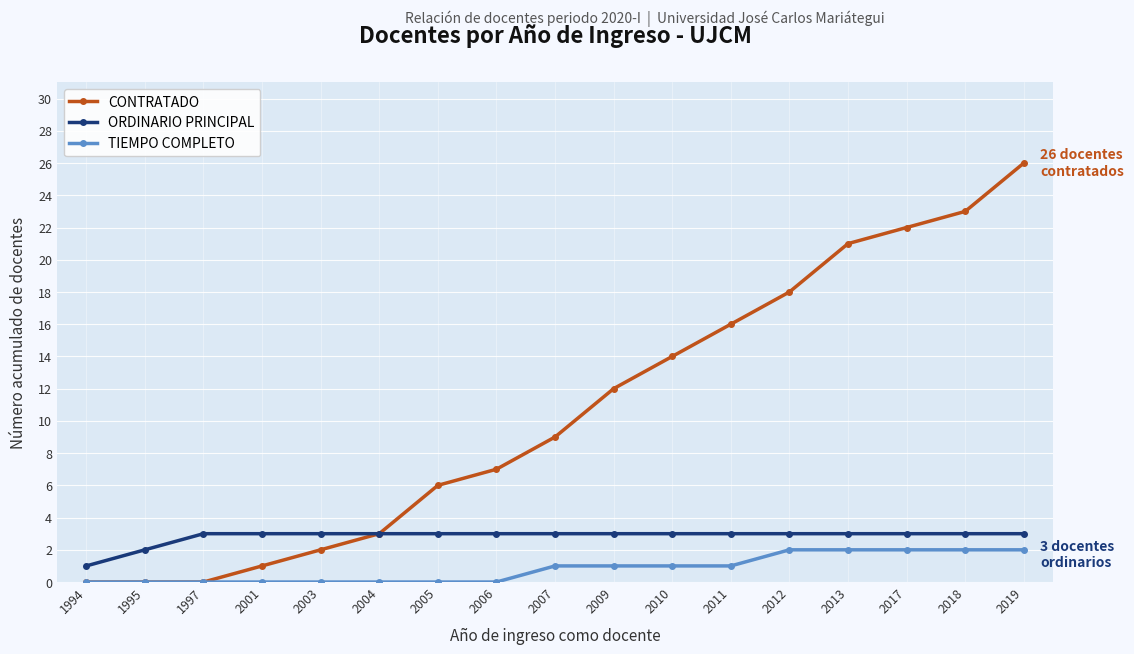

What is the spread (max minus min) of values at 2009?

11